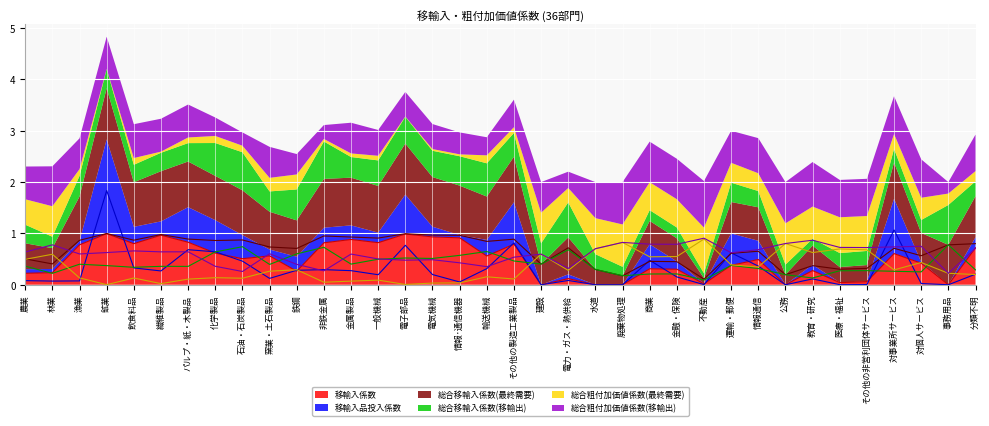

What is the difference between the highest and lowest values at 教育・研究?

0.8